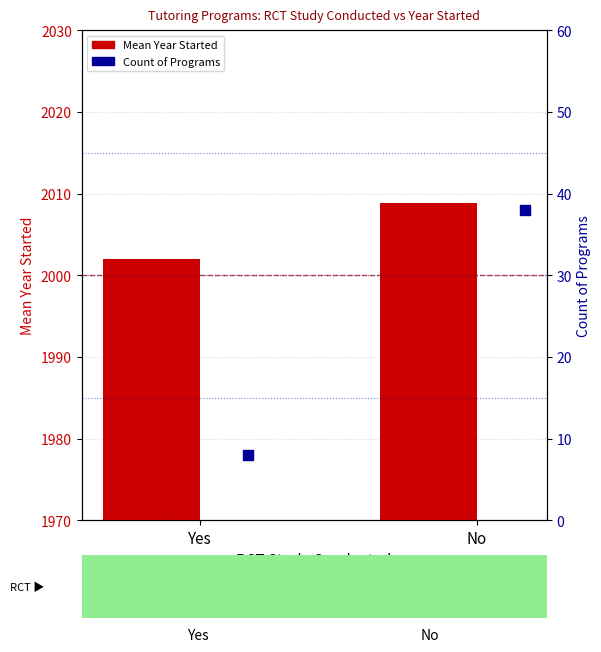

Between Yes and No, which is larger?

No